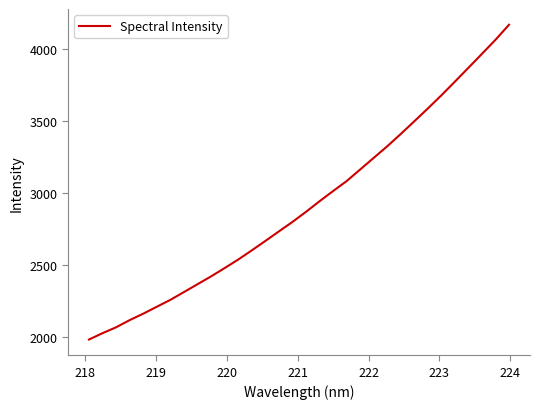

What is the maximum value shown in the chart?

4166.7